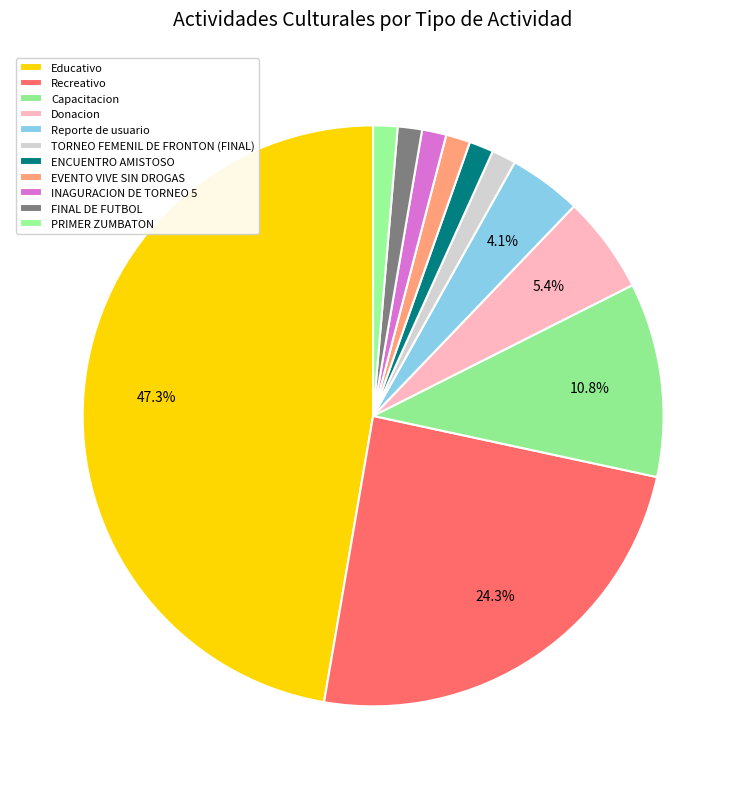

What is the ratio of the value at Reporte de usuario to the value at Educativo?

0.1